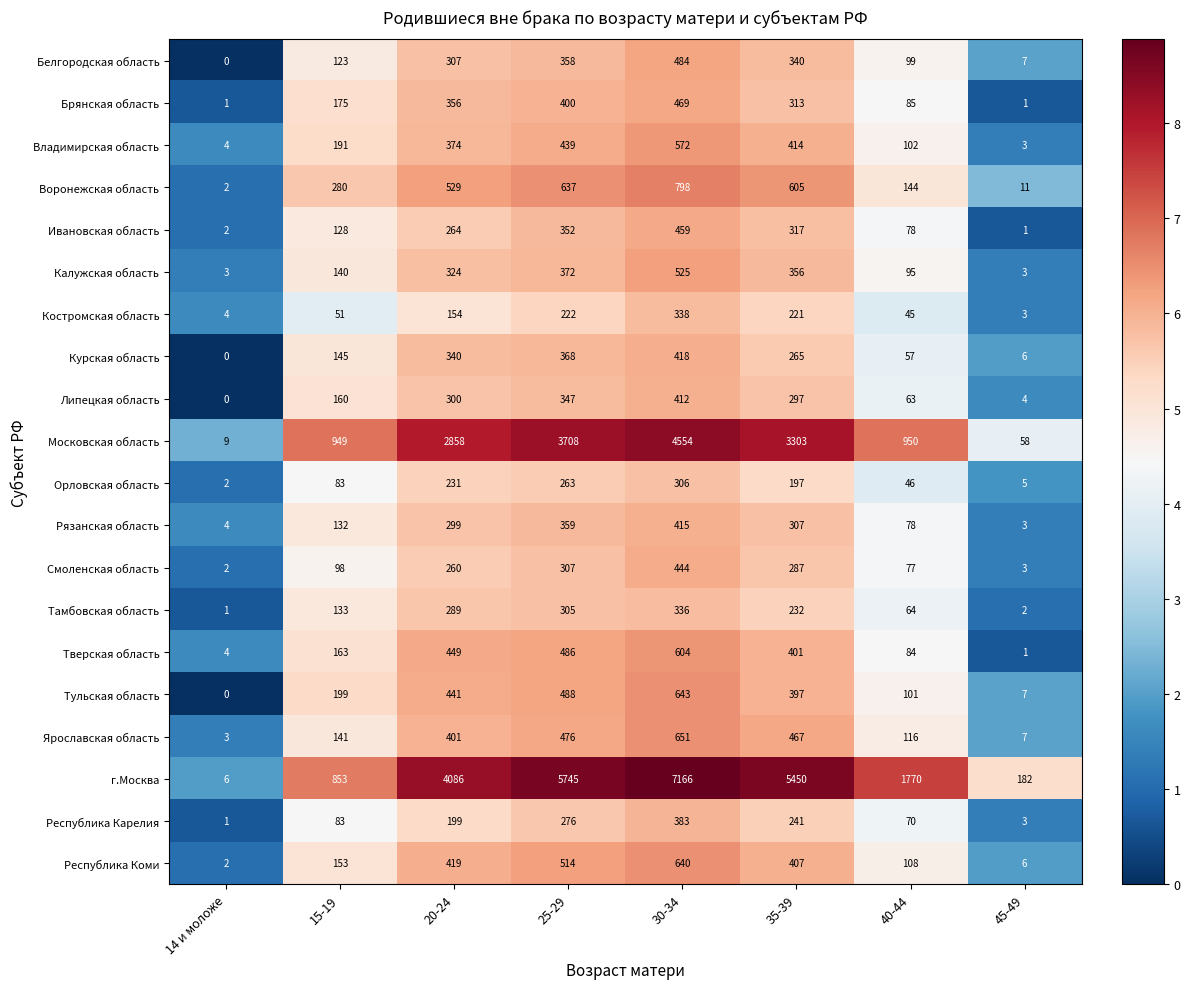

List the series in order of their peak value, highest first.

г.Москва, Московская область, Воронежская область, Ярославская область, Тульская область, Республика Коми, Тверская область, Владимирская область, Калужская область, Белгородская область, Брянская область, Ивановская область, Смоленская область, Курская область, Рязанская область, Липецкая область, Республика Карелия, Костромская область, Тамбовская область, Орловская область